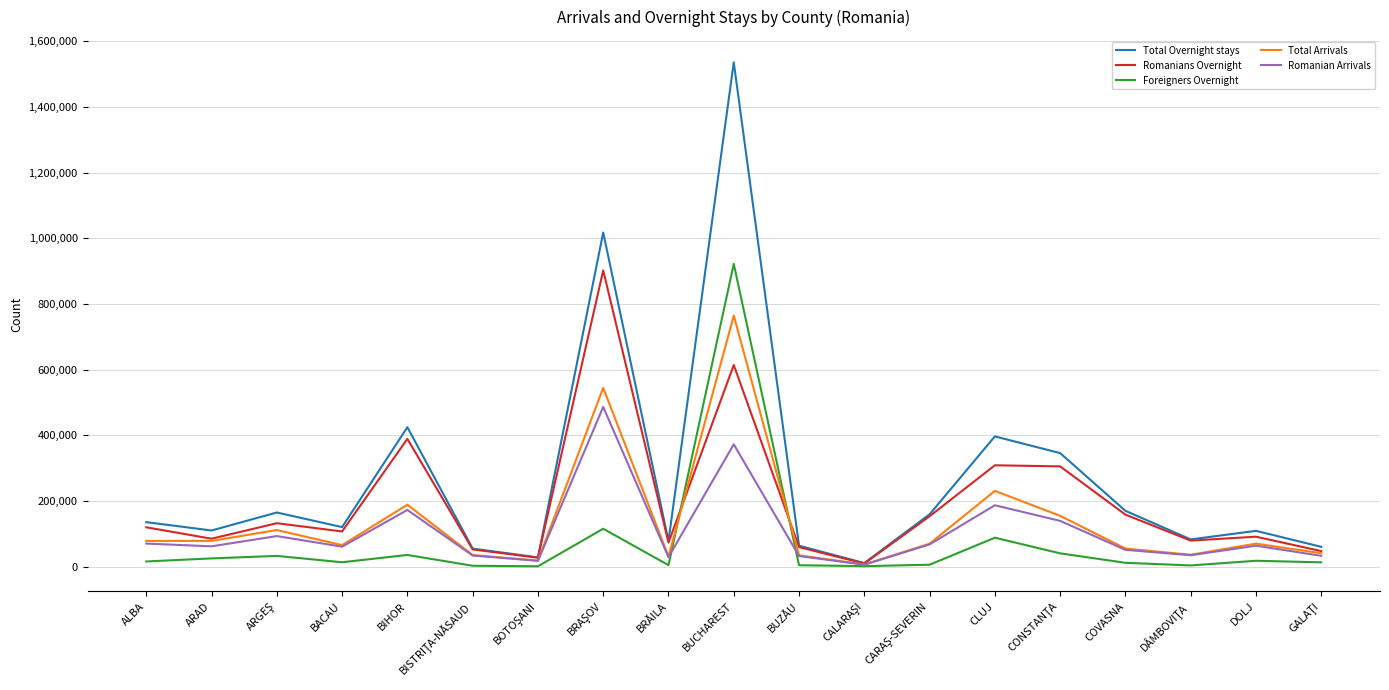

Which series has the widest spread of values?

Total Overnight stays